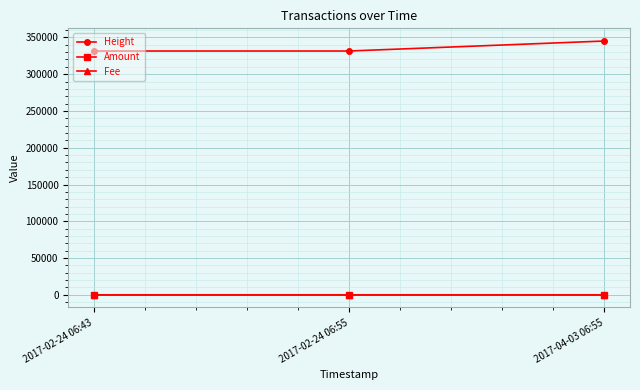

At which category does the chart reach its peak across all series?

2017-04-03 06:55